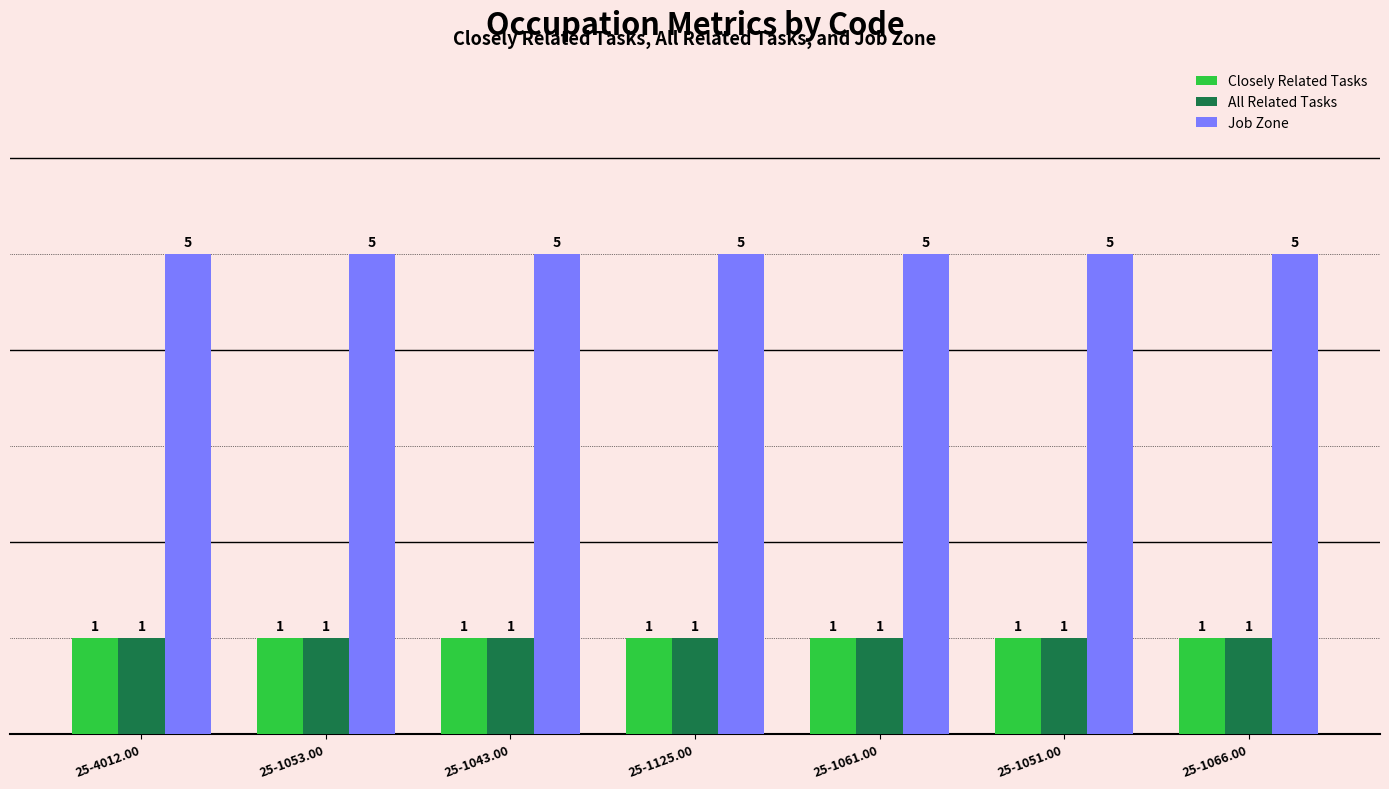

The value of Closely Related Tasks at 25-1051.00 is 1. True or false?

True